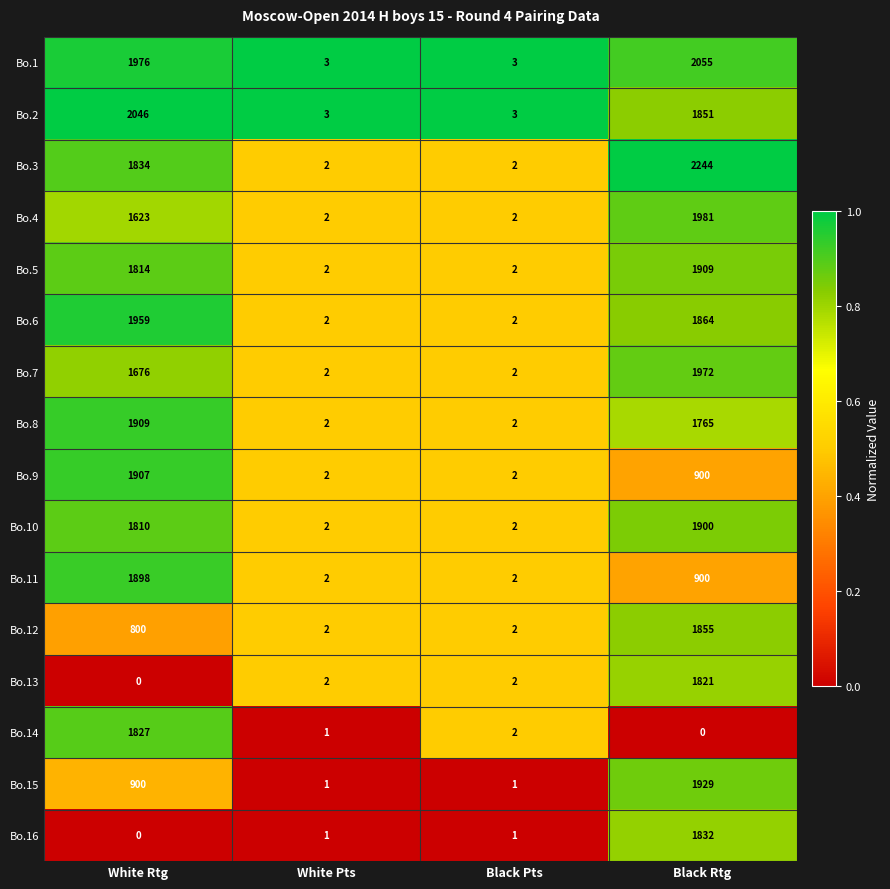

At which label does Bo.2 first exceed 1851?

White Rtg